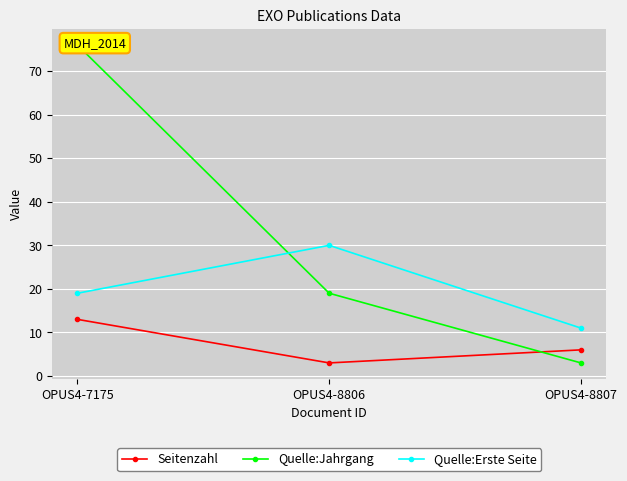

At which category is the sum across all series the highest?

OPUS4-7175